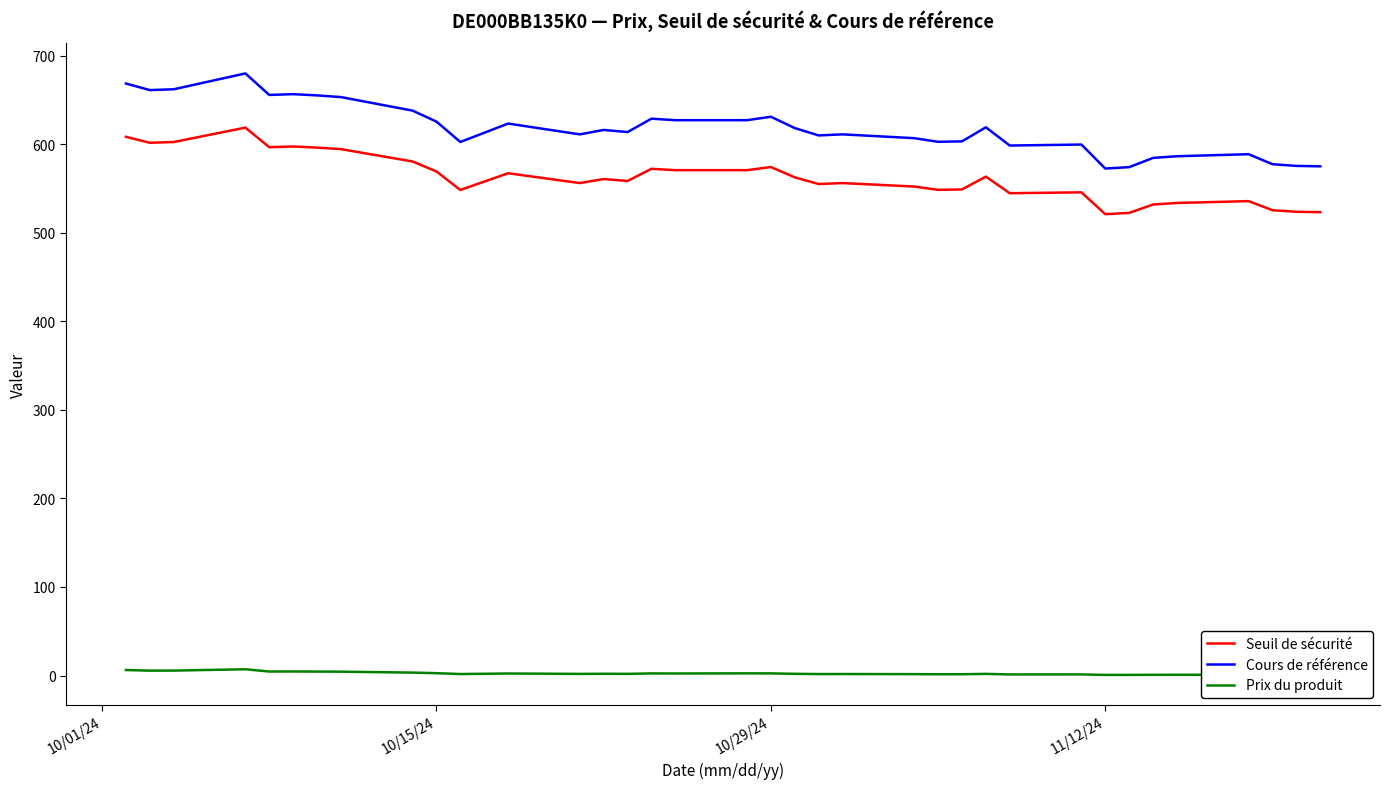

Rank the series by their maximum value, from highest to lowest.

Cours de référence, Seuil de sécurité, Prix du produit